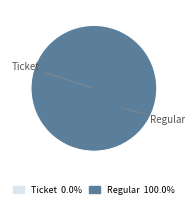

Does Regular account for over 50% of the chart?

Yes